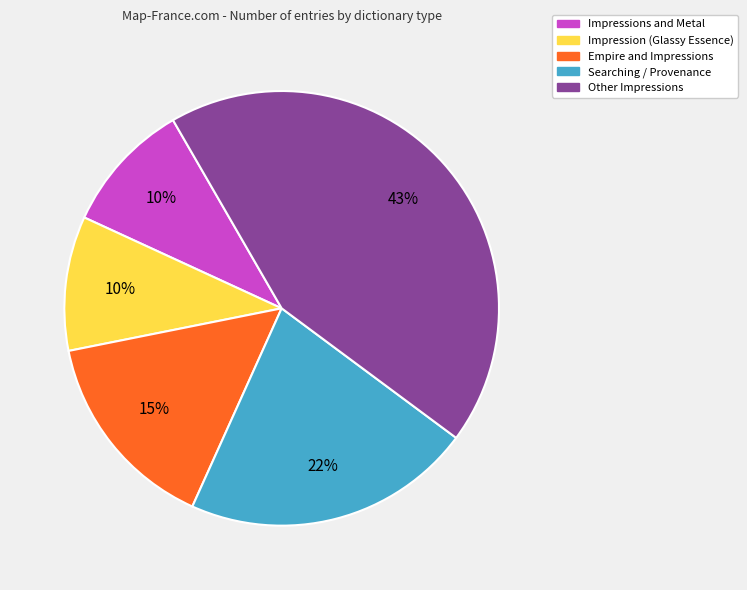

Does any single category account for the majority?

No